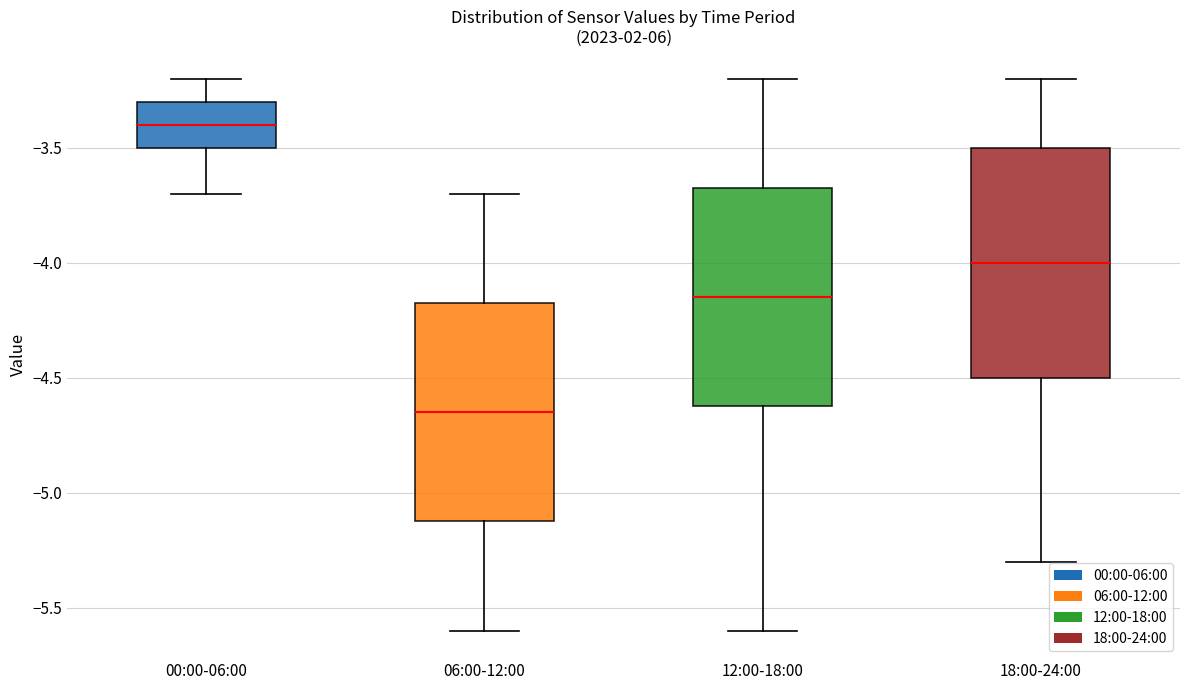

Reading left to right, transcribe this box plot: for each box, give where its median line is, the range the box spans, and where its two whiskers end, as read against the y-axis. The values are not printed on the chart, so give them approximately, as read against the axis.

00:00-06:00: median -3.40, box -3.50 to -3.30, whiskers -3.70 to -3.20
06:00-12:00: median -4.65, box -5.10 to -4.15, whiskers -5.60 to -3.70
12:00-18:00: median -4.15, box -4.60 to -3.65, whiskers -5.60 to -3.20
18:00-24:00: median -4.00, box -4.50 to -3.50, whiskers -5.30 to -3.20